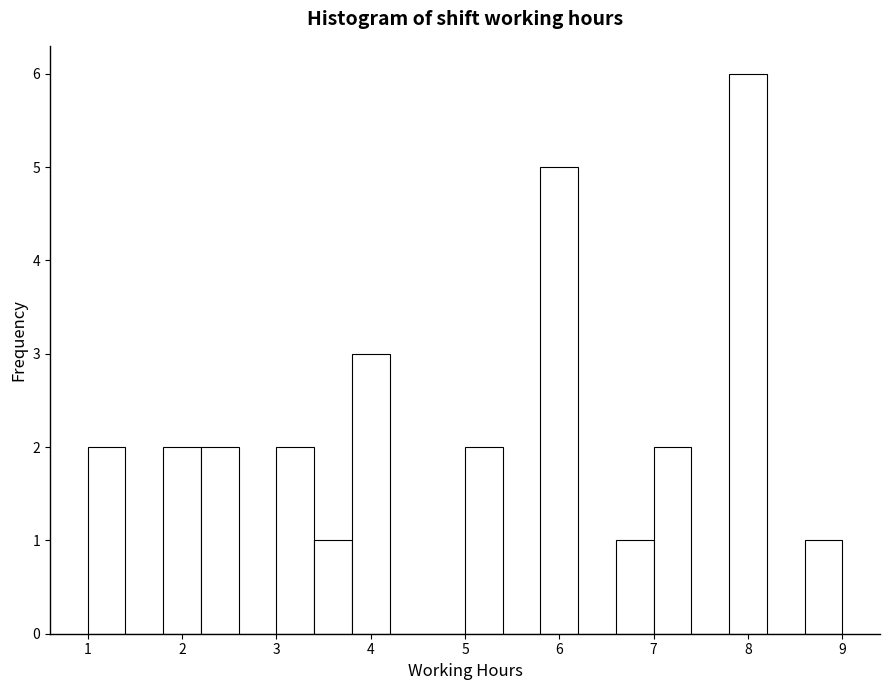

What is the height of the bar covering 2.2 to 2.6 on the x-axis? The values are not printed on the chart, so give them approximately, as read against the axis.

2